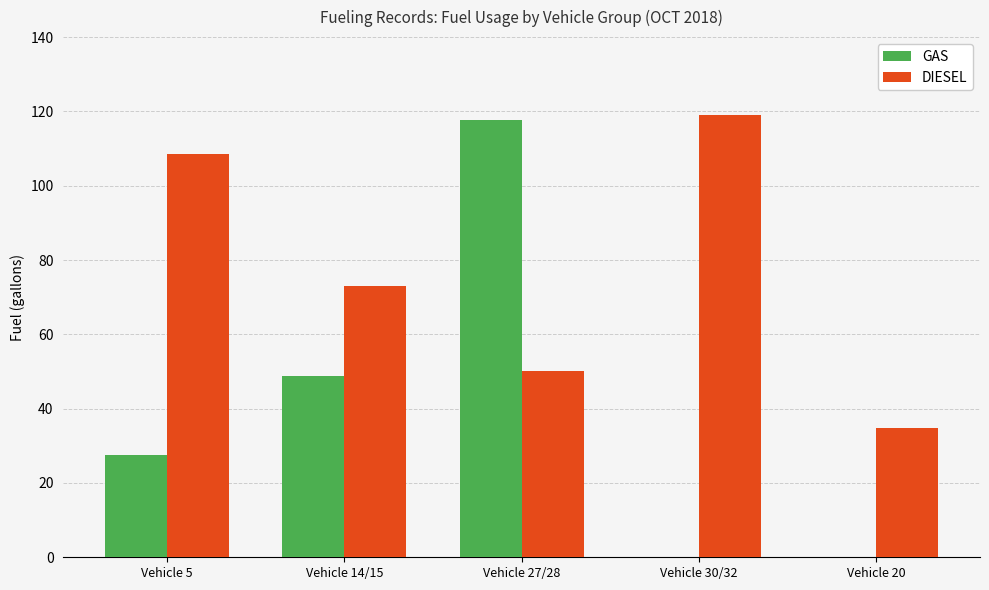

Which series has the largest total across all categories?

DIESEL